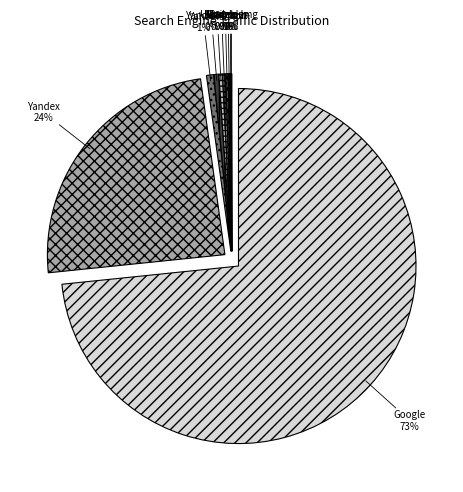

How many segments does this pie chart have?

10